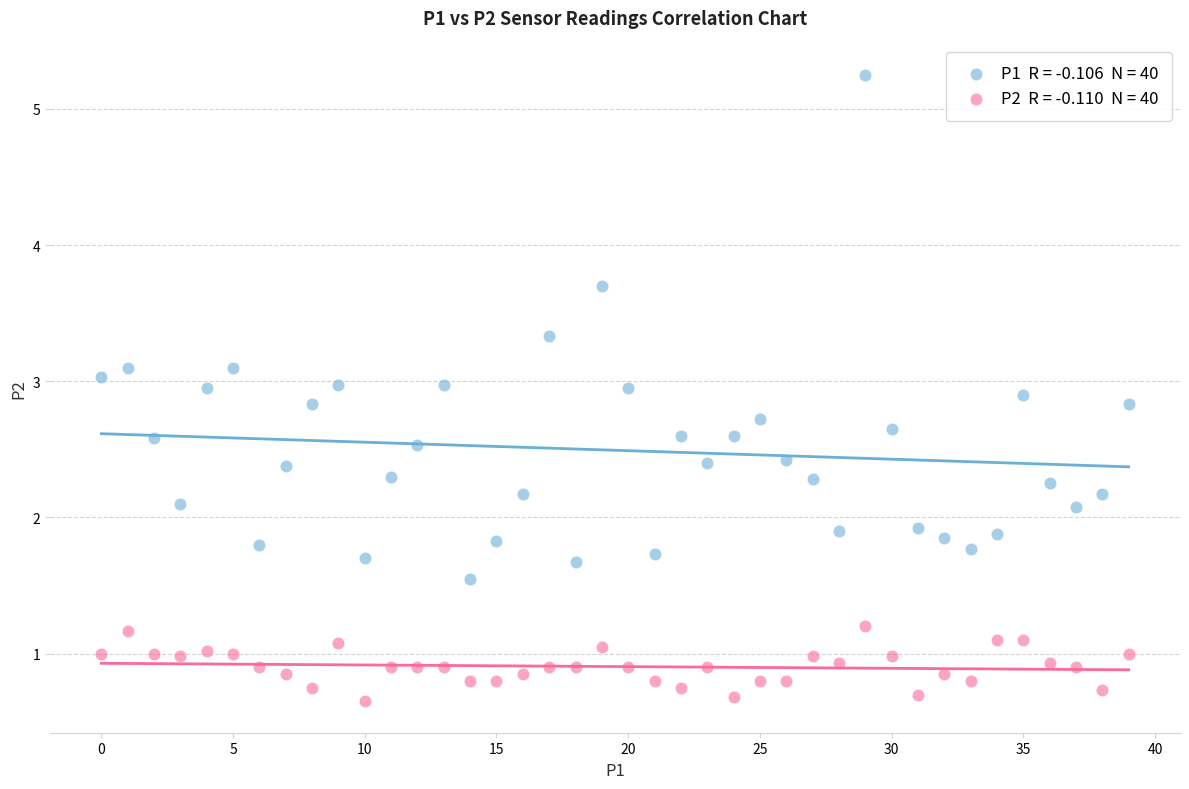

Across all data points, what is the range of Y values (max minus min)?

4.6